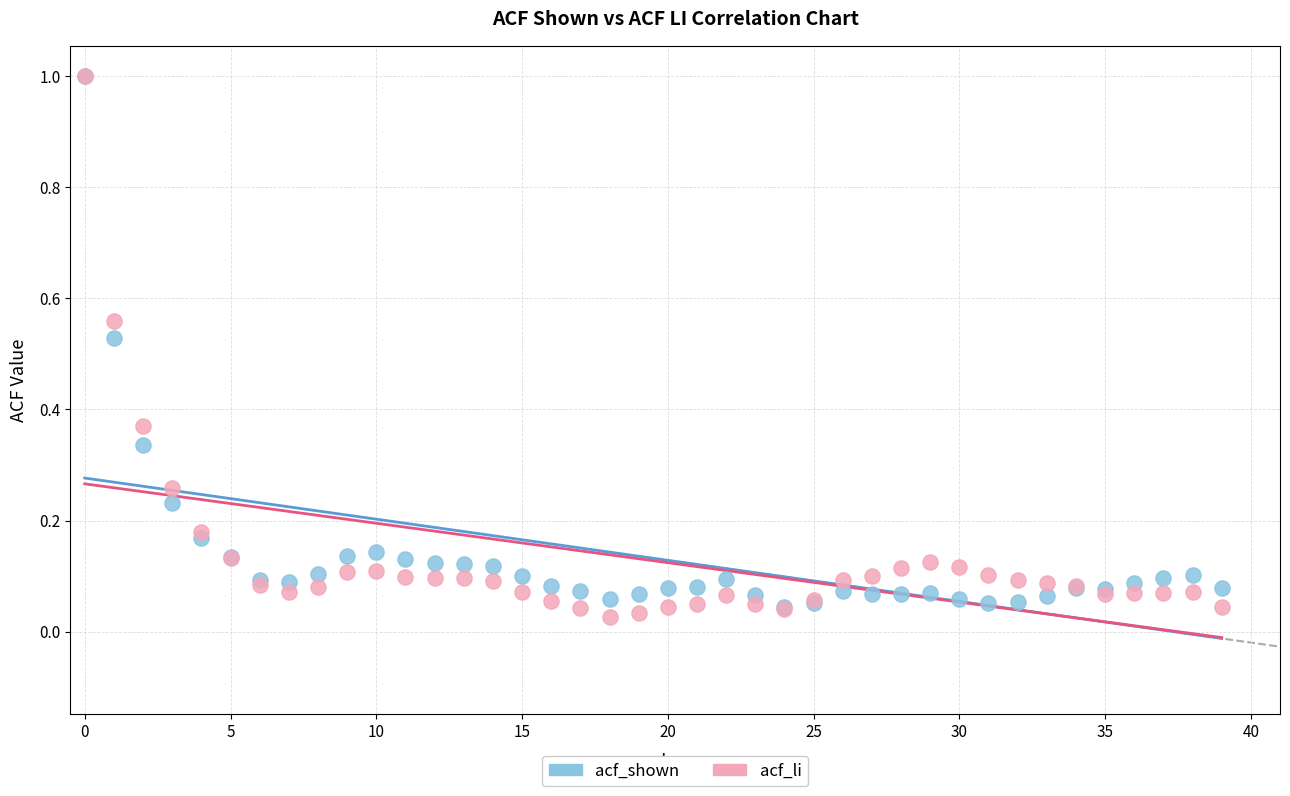

What are all the series names shown in the legend?

acf_shown, acf_li